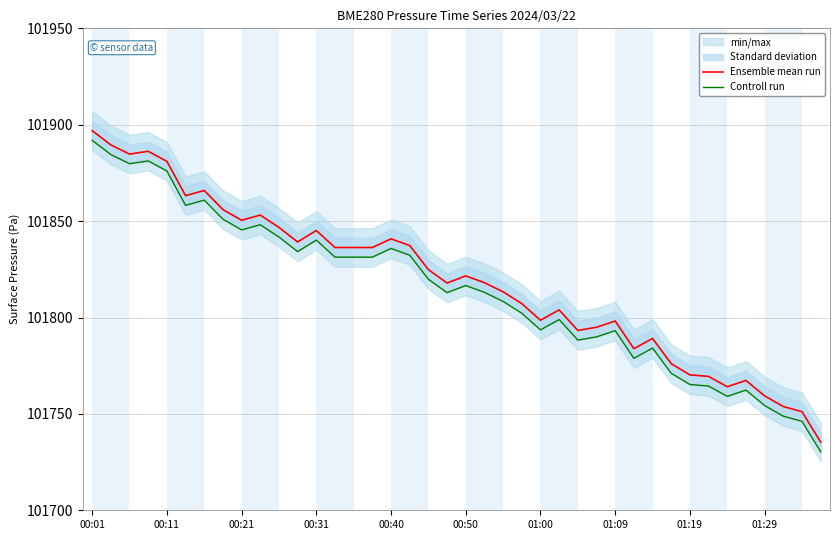

How many lines are shown in the chart?

2